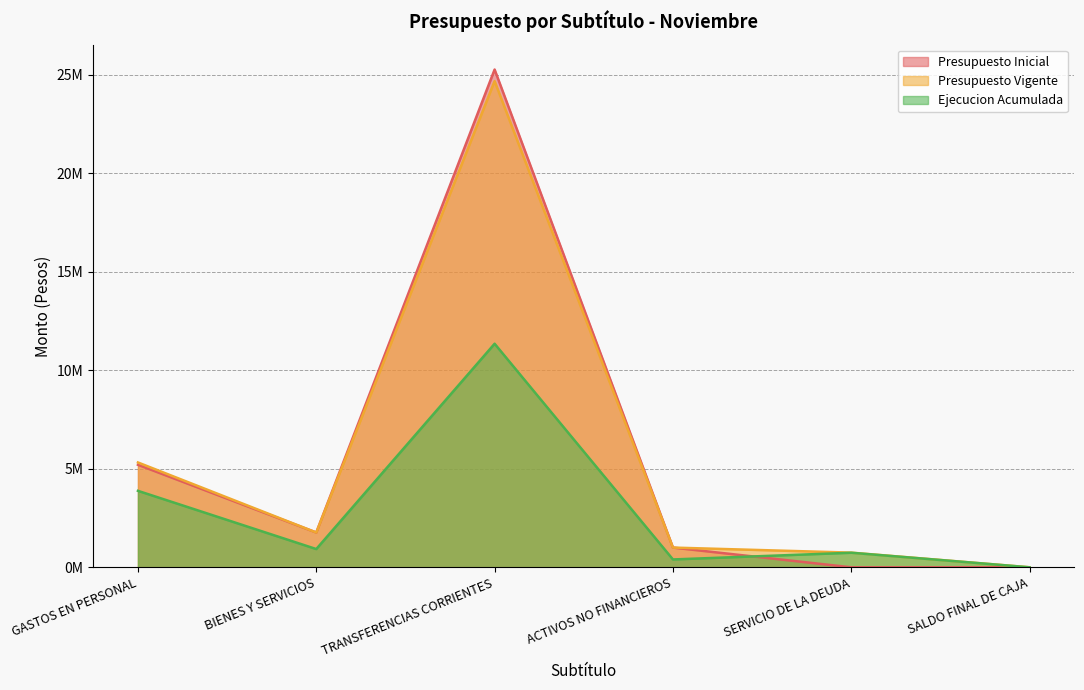

What are all the series names shown in the legend?

Presupuesto Inicial, Presupuesto Vigente, Ejecucion Acumulada